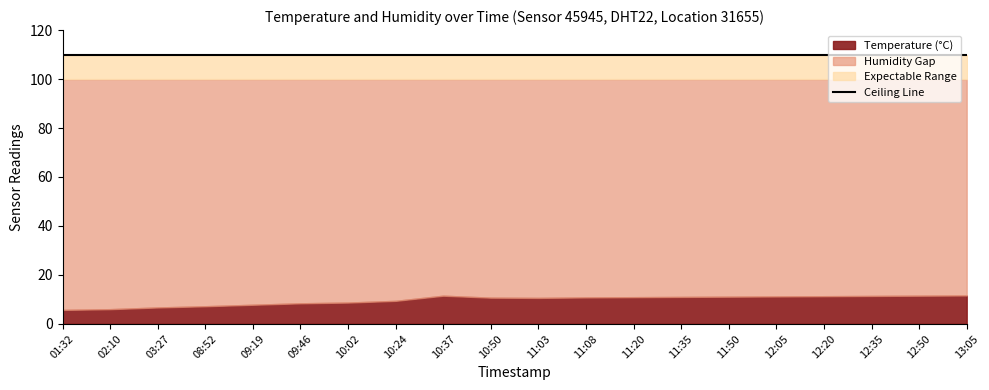

Which series has the largest total across all categories?

Humidity